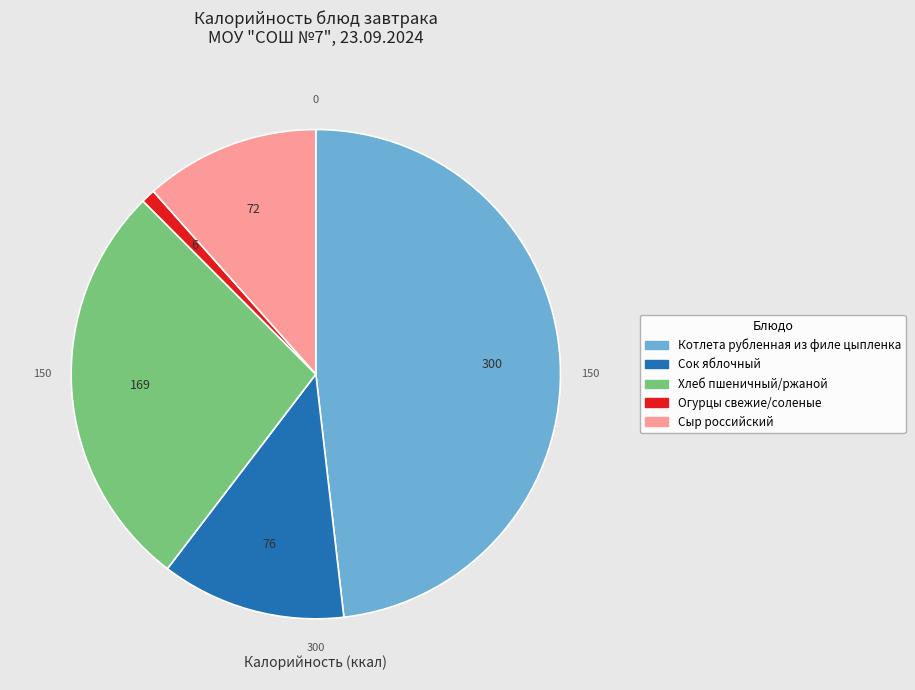

Is it true that Хлеб пшеничный/ржаной is 34% of the pie?

False